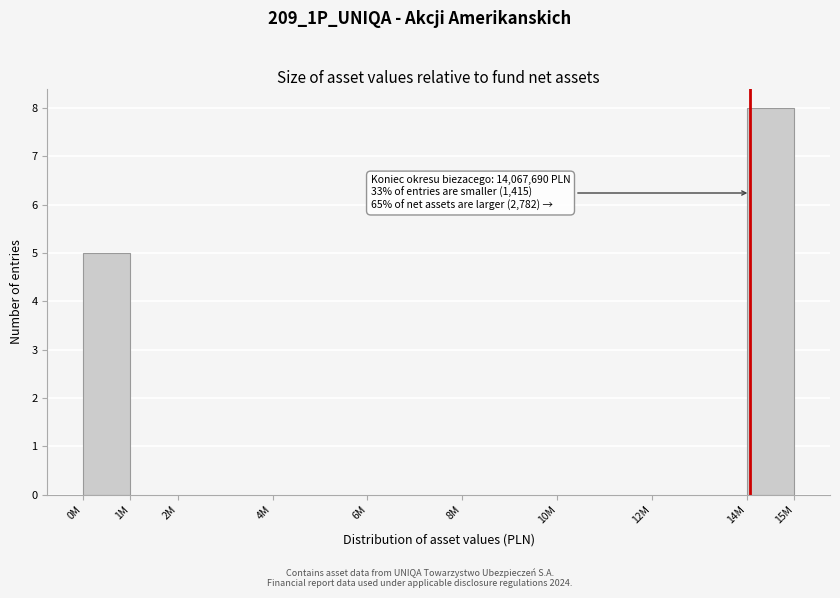

Reading left to right, list all the values displayed in this chart.

0M=5	1M=0	2M=0	4M=0	6M=0	8M=0	10M=0	12M=0	14M=8